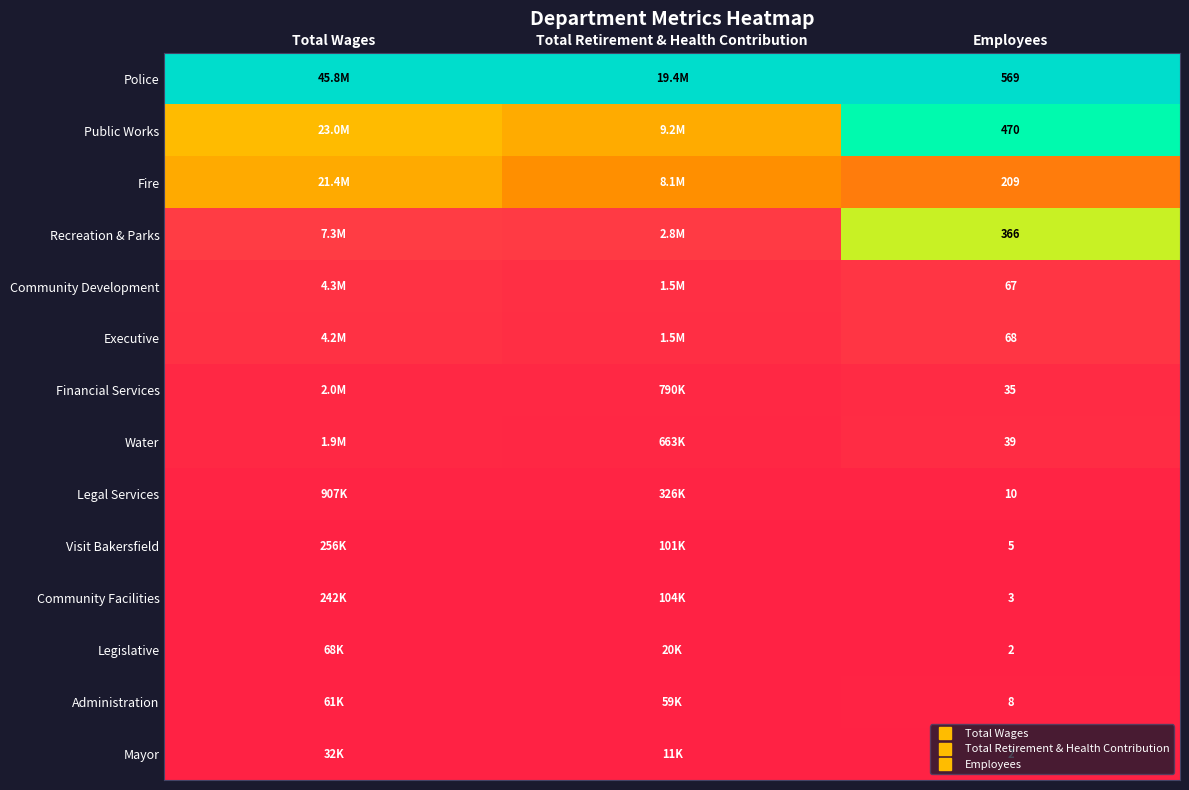

At how many categories does at least one series exceed 0?

3